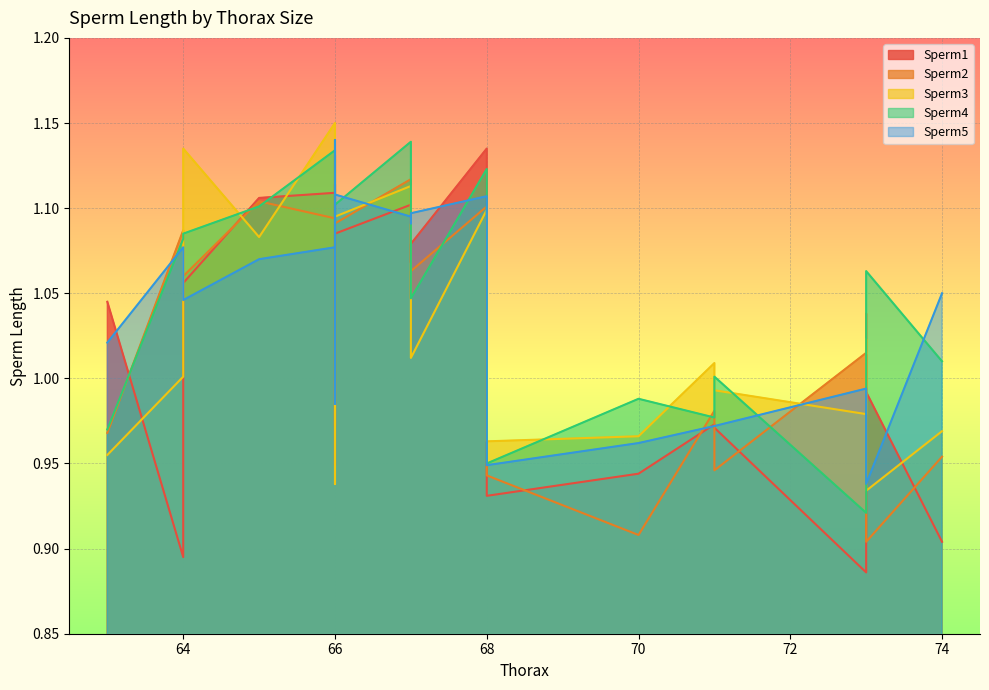

How many distinct data groups are displayed?

5